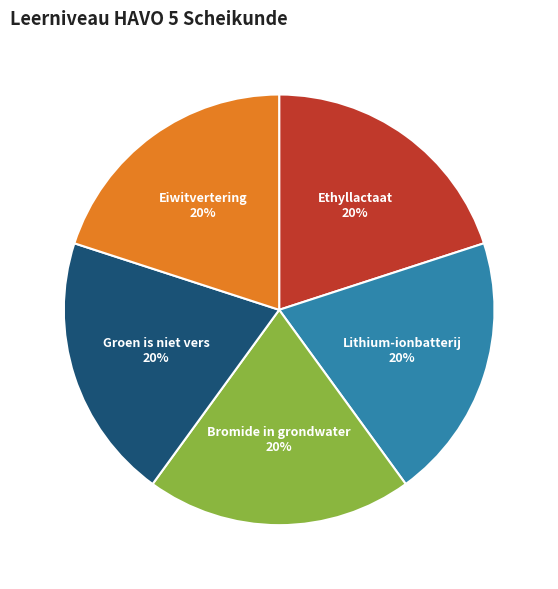

Is there a majority slice in this chart?

No